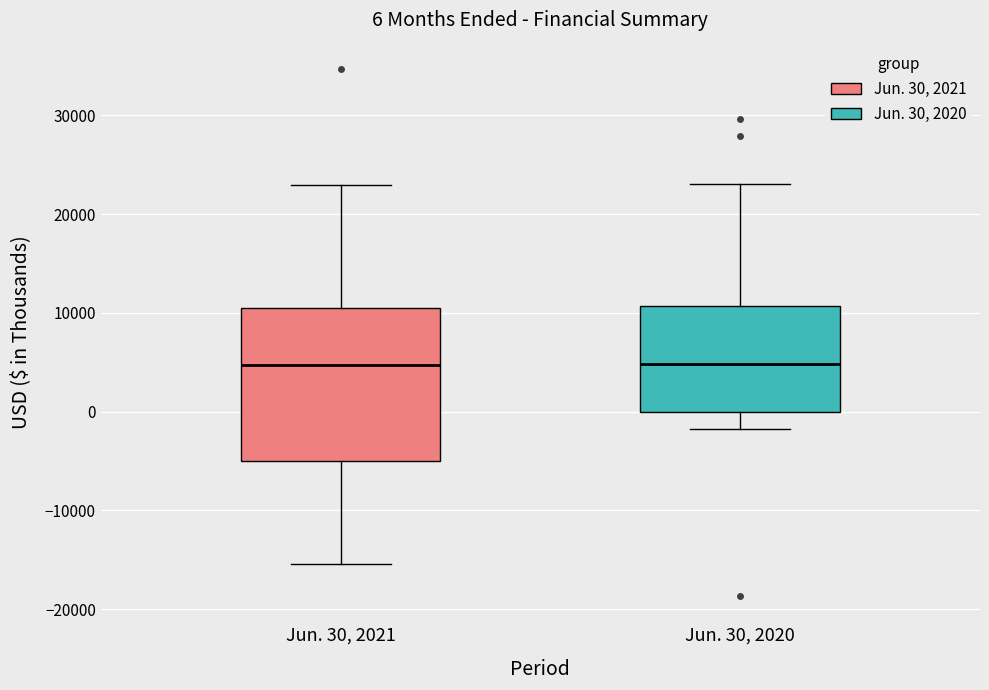

Comparing the boxes themselves (not the whiskers), which one is the tallest?

Jun. 30, 2021